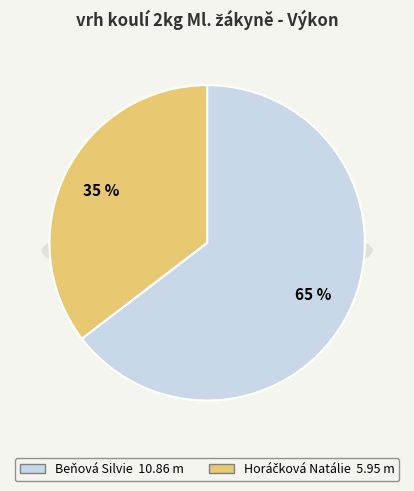

Rank the categories by value from highest to lowest.

Beňová Silvie, Horáčková Natálie